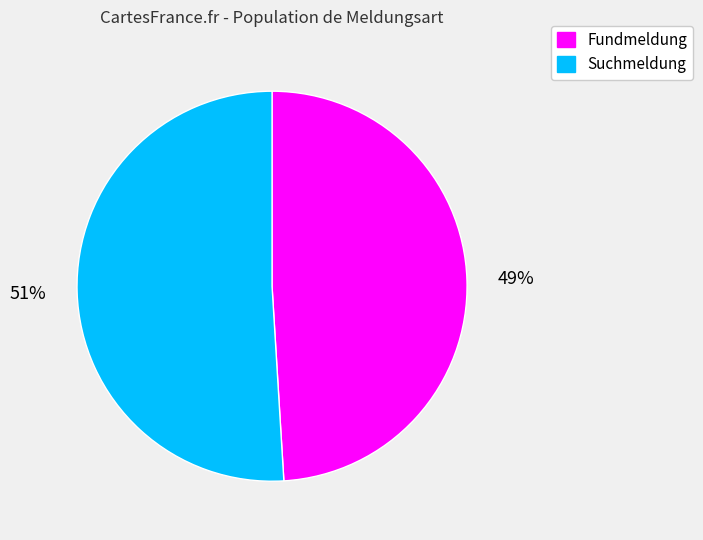

What is the smallest slice in the pie chart?

Fundmeldung